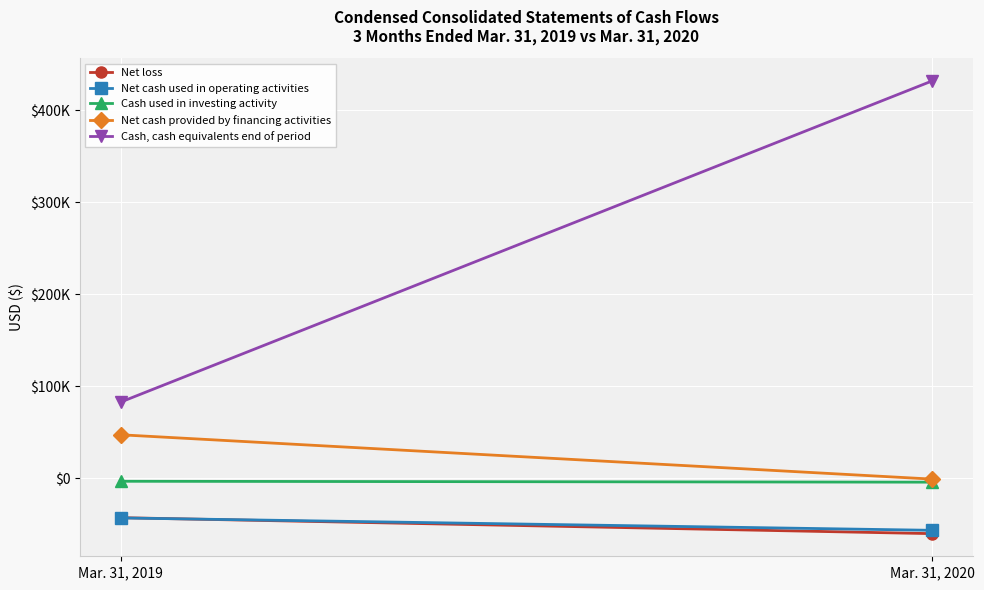

At which category is the sum across all series the highest?

Mar. 31, 2020